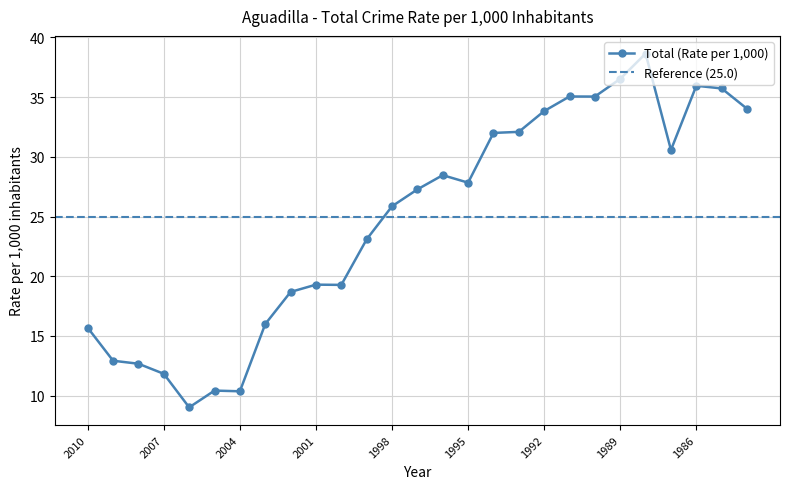

Reading left to right, list all the values displayed in this chart.

15.7	12.9	12.7	11.8	9.0	10.4	10.4	16.0	18.7	19.3	19.3	23.1	25.9	27.3	28.5	27.8	32.0	32.1	33.8	35.1	35.0	36.5	38.6	30.6	36.0	35.7	34.0